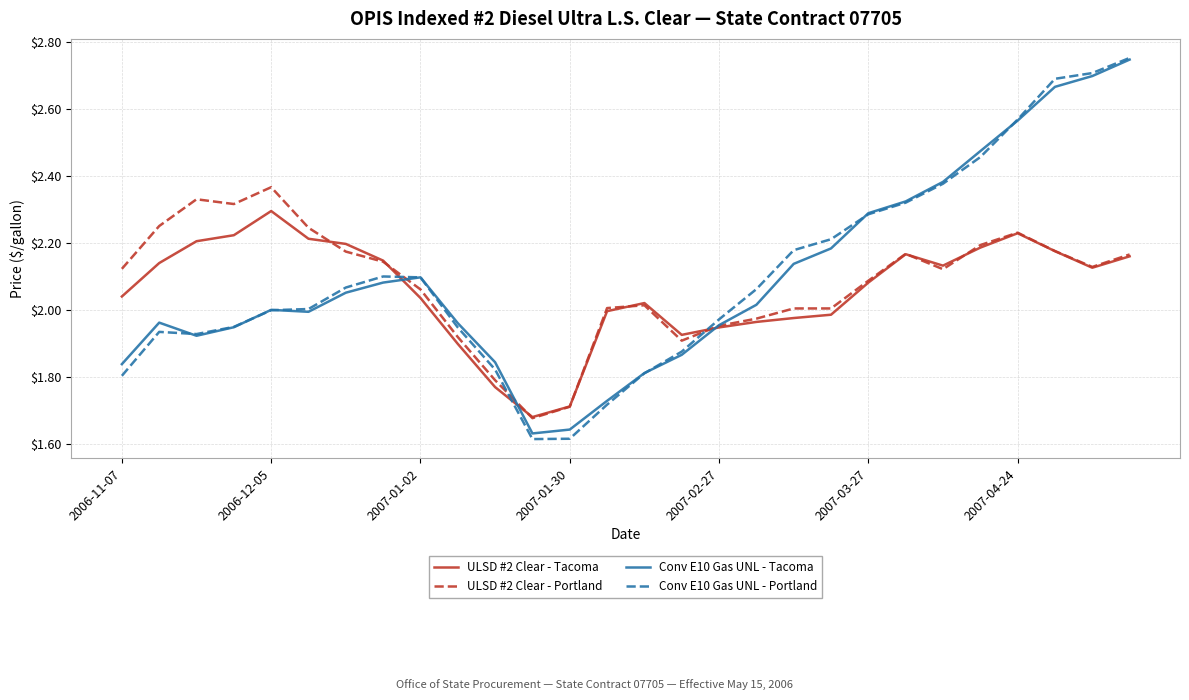

Which series ends up on top after the final intersection of ULSD #2 Clear - Portland and Conv E10 Gas UNL - Portland?

Conv E10 Gas UNL - Portland